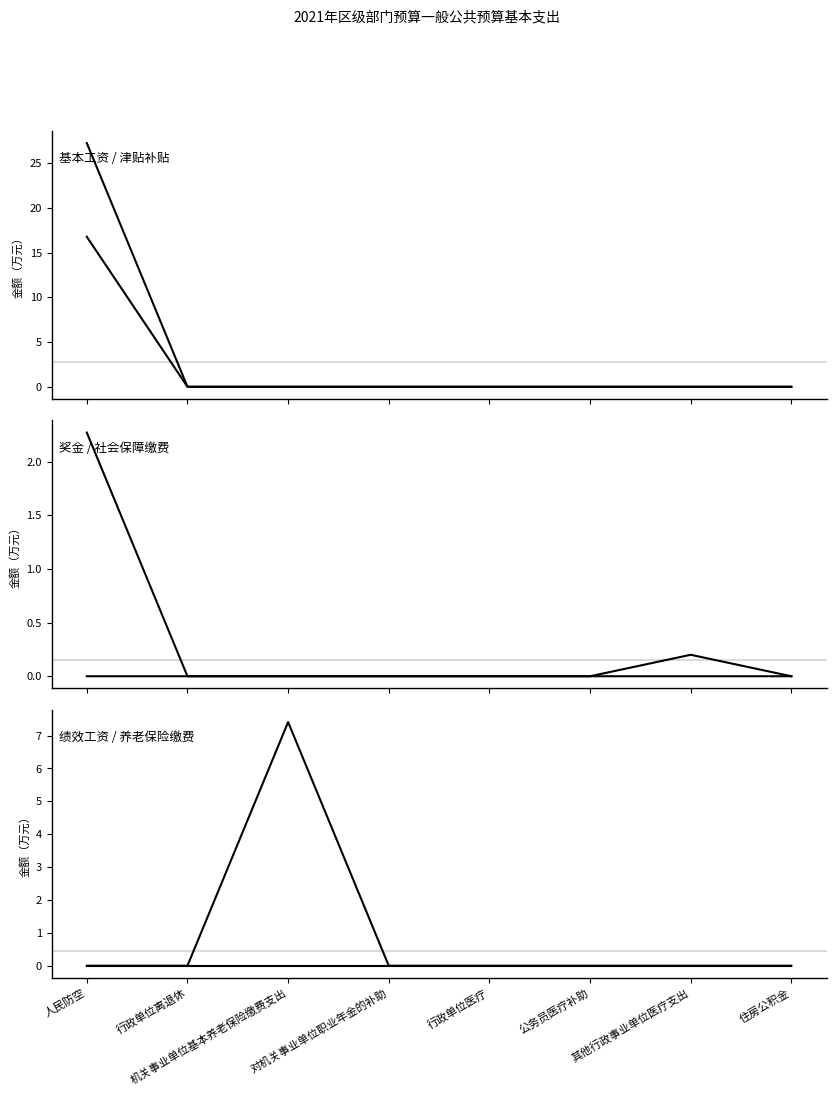

The value of 奖金 at 住房公积金 is 0.0. True or false?

True